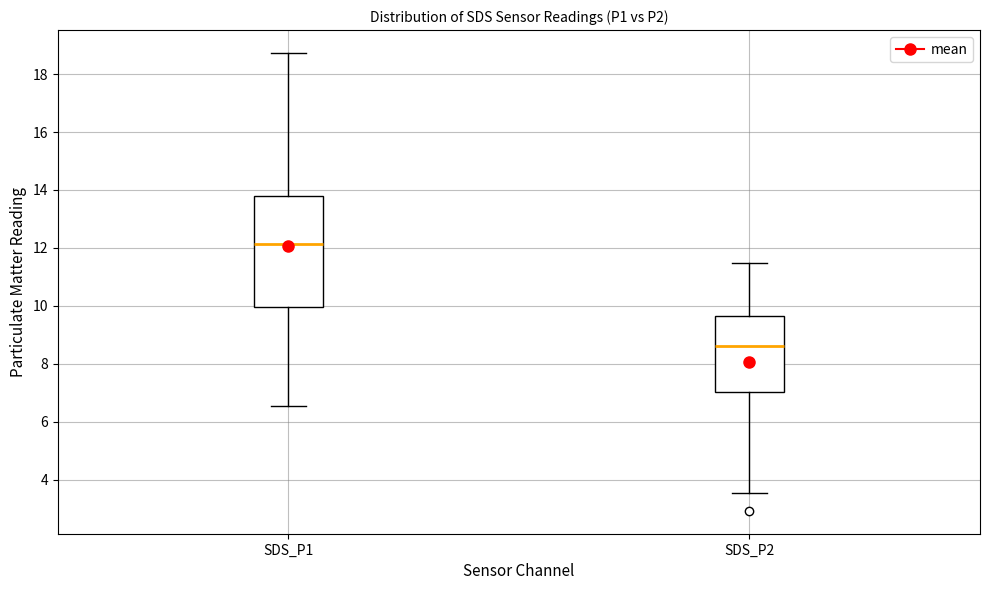

Which box has the highest median line?

SDS_P1